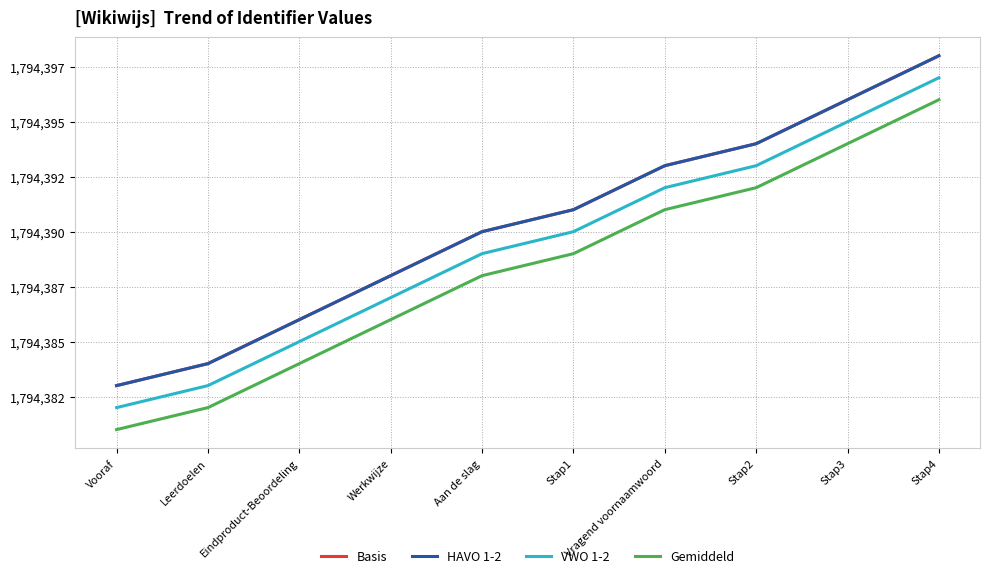

True or false: Basis and Gemiddeld cross at least once.

False